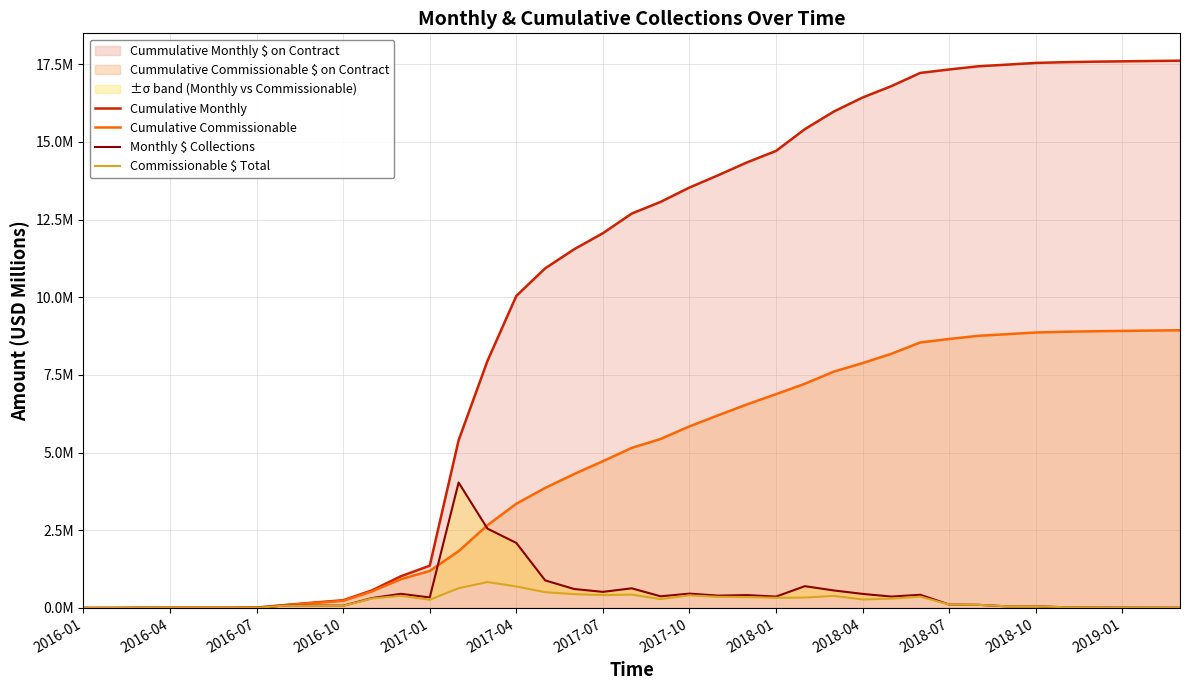

Which series has the largest total across all categories?

Cumulative Monthly